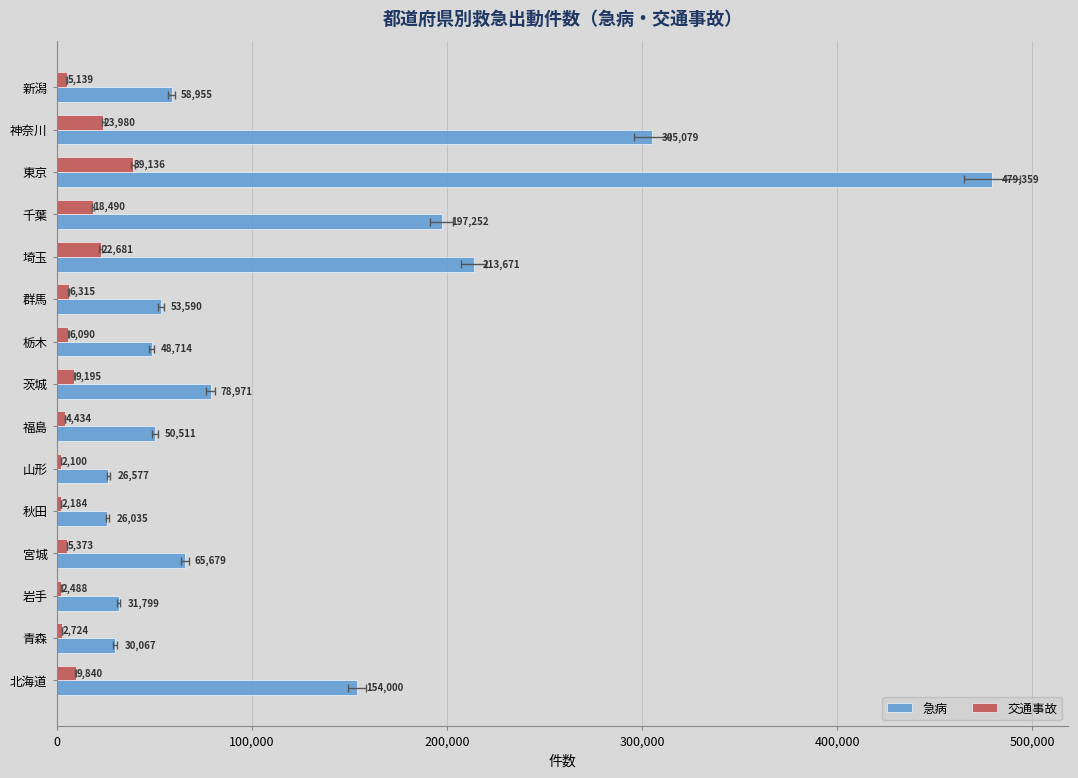

Rank the series by their average value, from highest to lowest.

急病, 交通事故